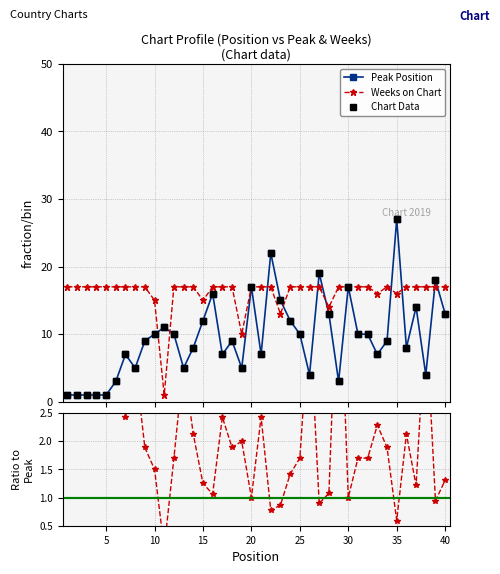

Which series has the widest spread of values?

Peak Position